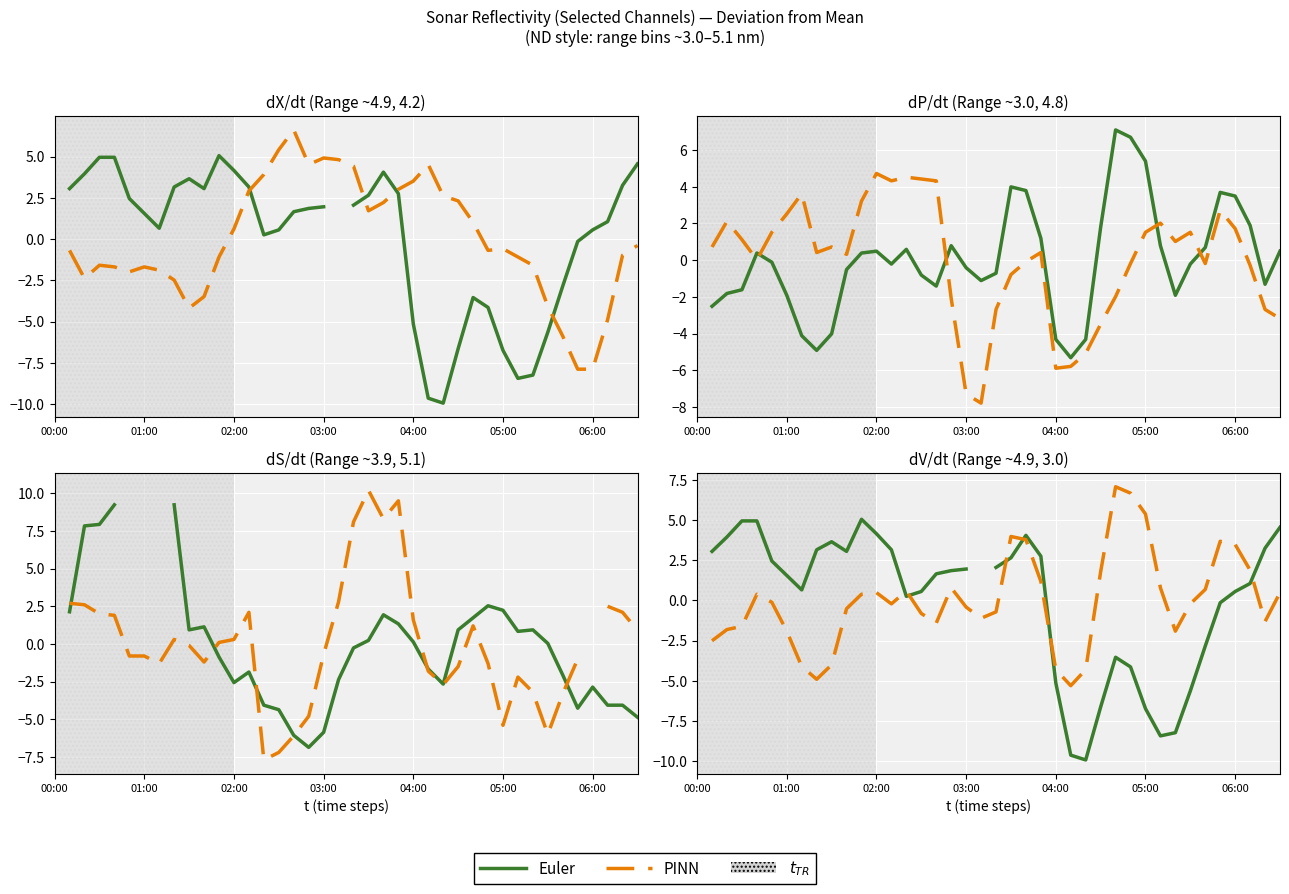

True or false: PINN has a value of 1.2 at 35.

False